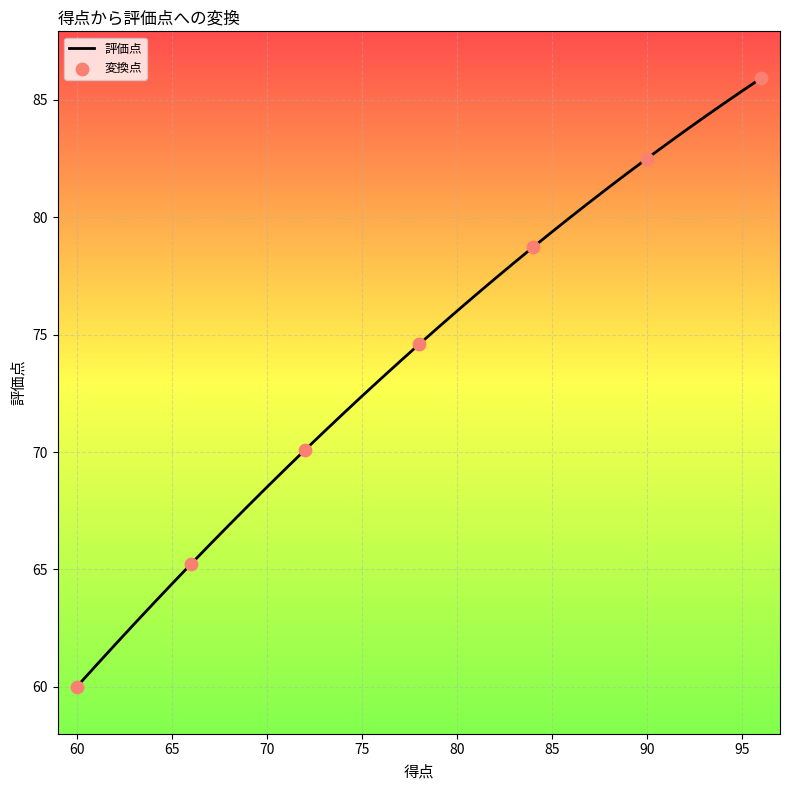

What is the minimum value shown in the chart?

60.0